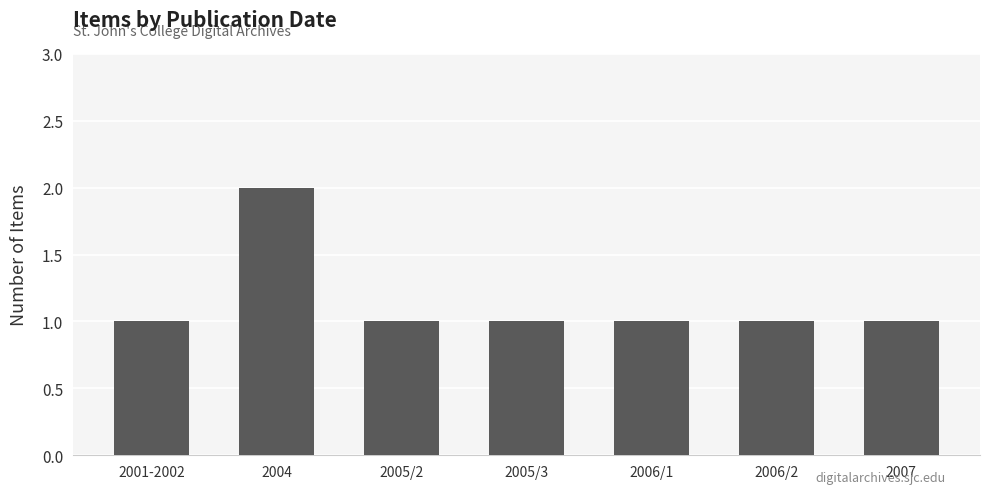

What is the value of the 1st bar from the left?

1